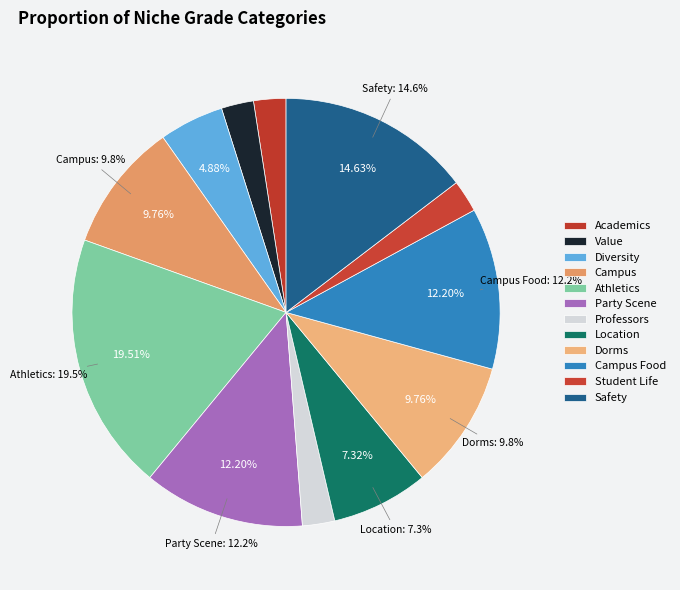

To the nearest percent, what is the combined percentage of Student Life and Campus?

12%